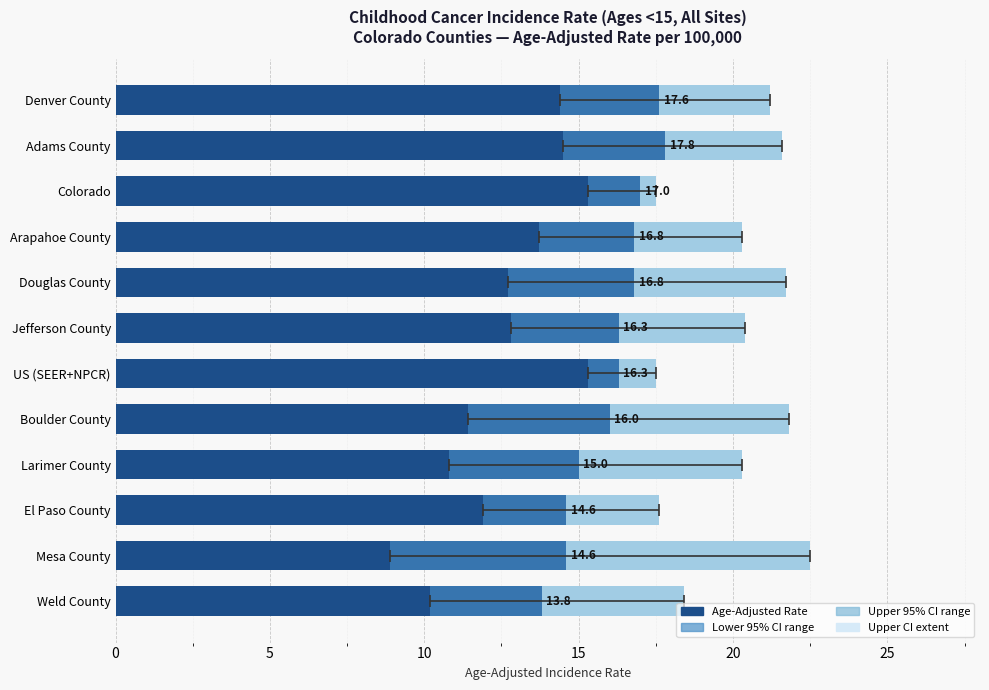

What is the average value of the Upper 95% CI range series?

4.0